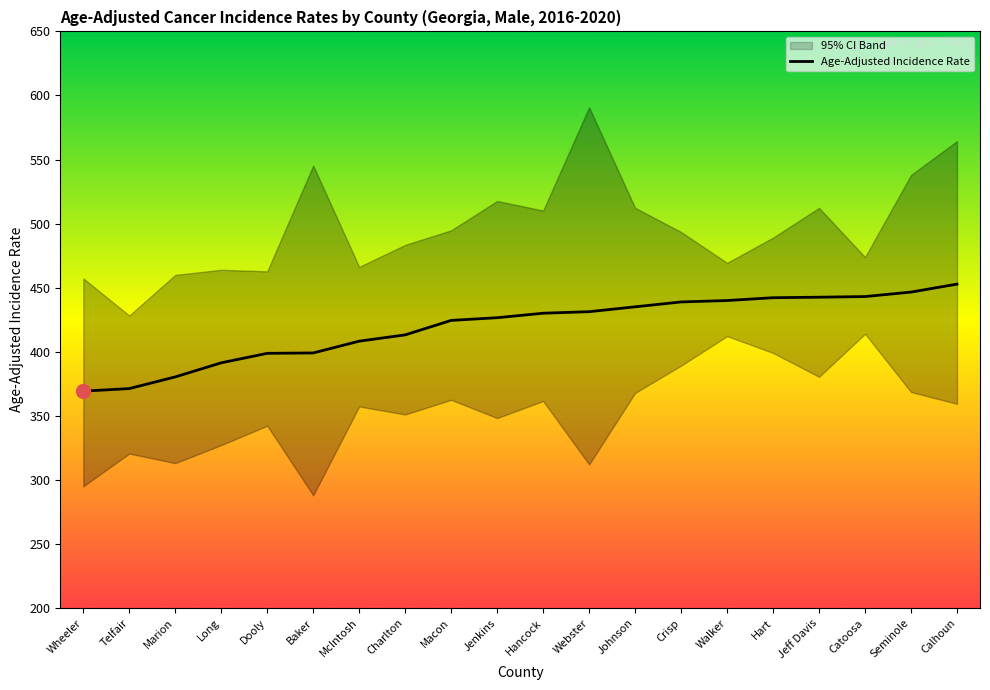

At which label does the data first exceed 430?

Hancock